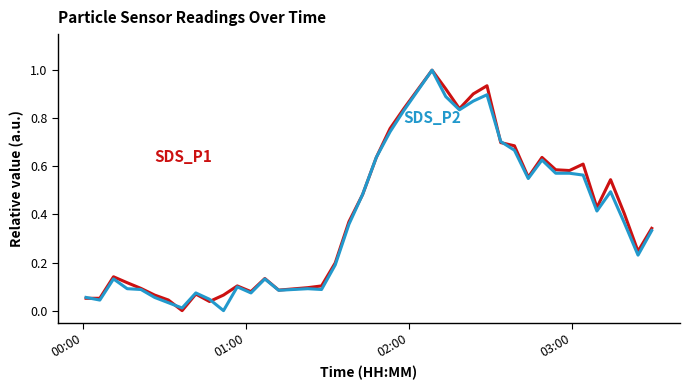

What is the greatest value displayed?

1.0